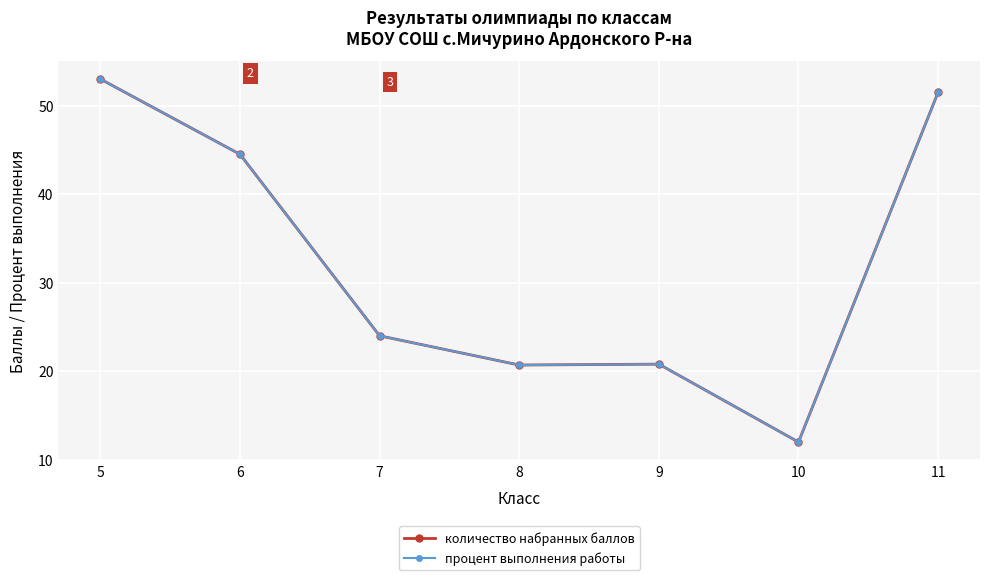

What is the average value of the количество набранных баллов series?

32.4